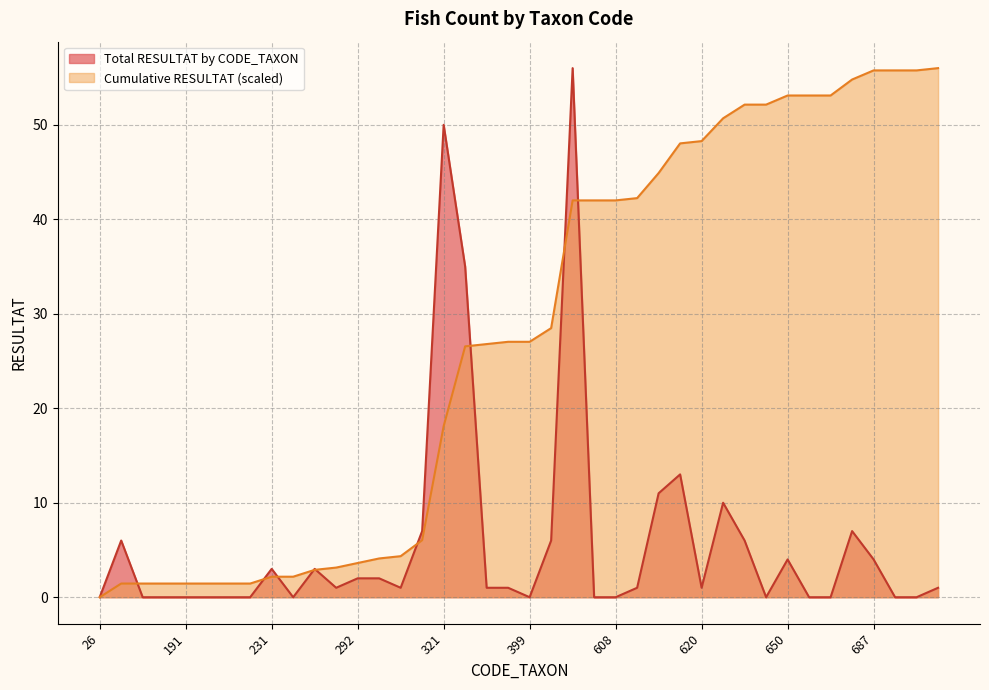

Which category has the highest value in the Total RESULTAT by CODE_TAXON series?

502